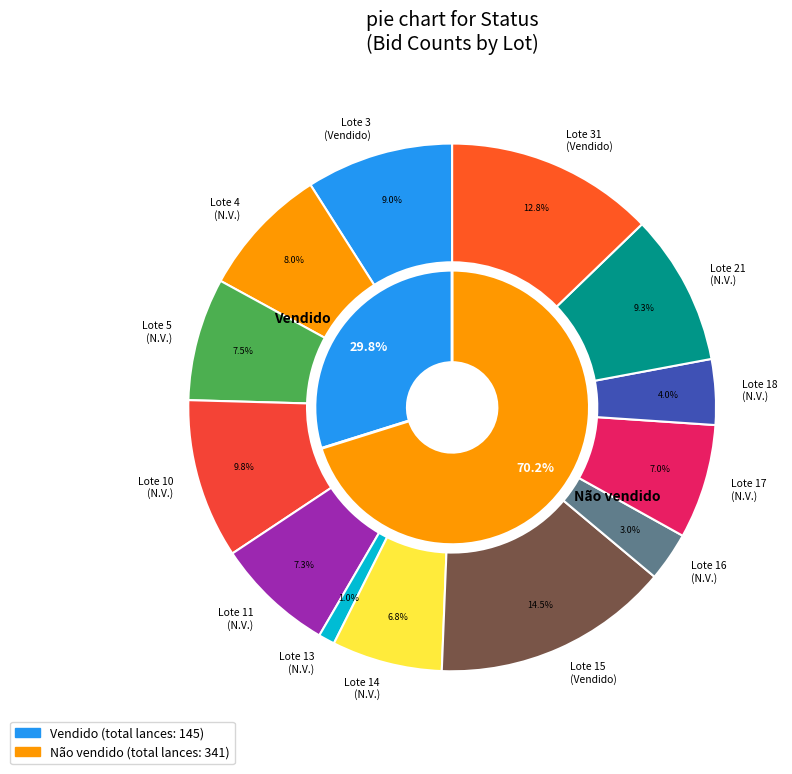

Which category has the biggest portion of the pie?

Não vendido